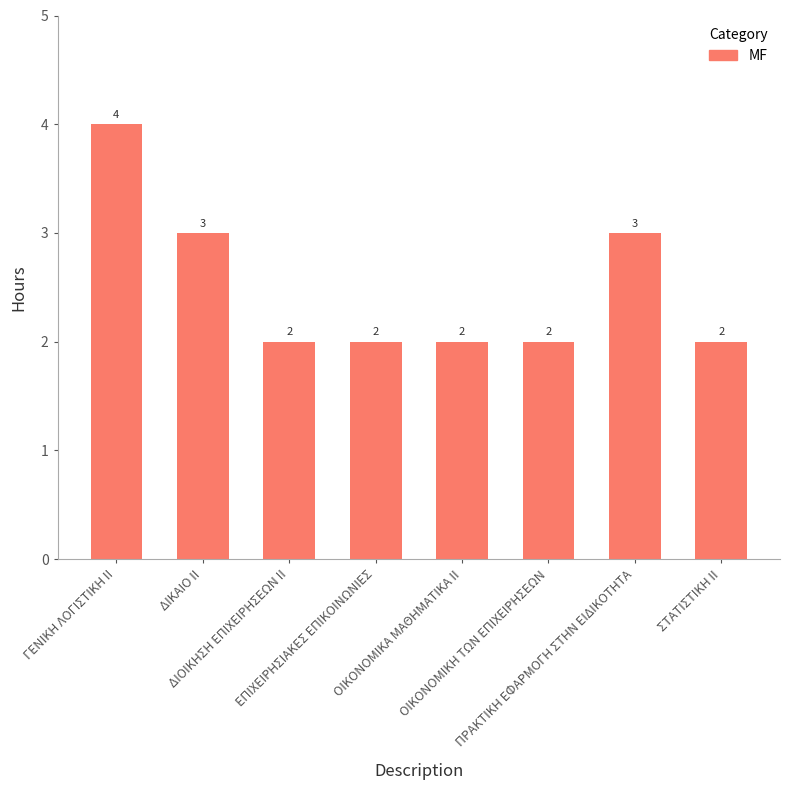

The chart shows a value of 2 at ΕΠΙΧΕΙΡΗΣΙΑΚΕΣ ΕΠΙΚΟΙΝΩΝΙΕΣ. True or false?

True